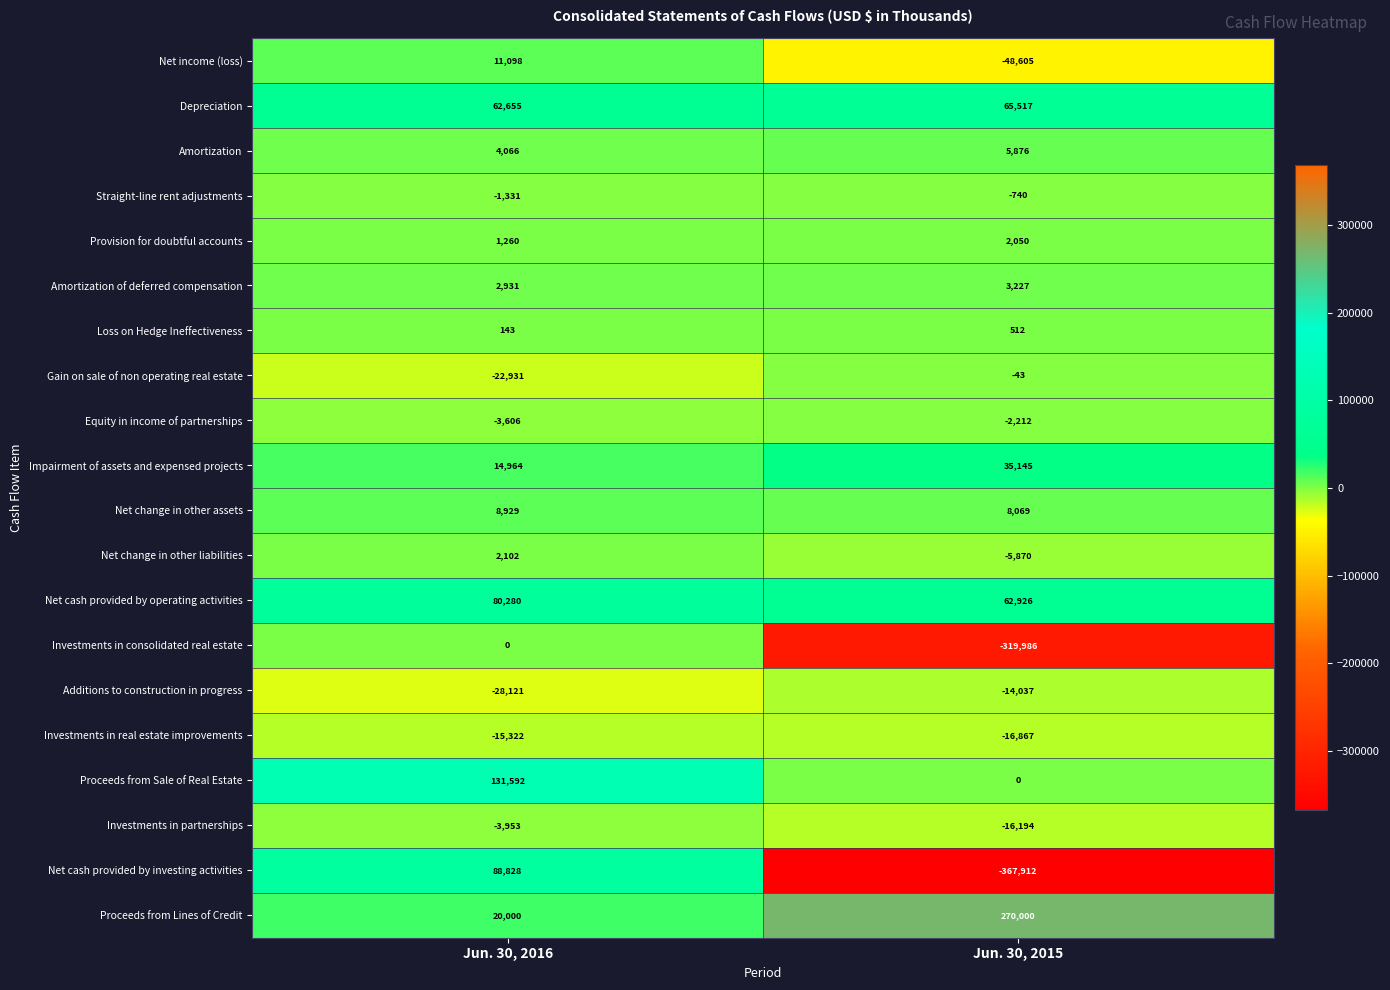

Which series has the largest range (max minus min)?

Net cash provided by investing activities